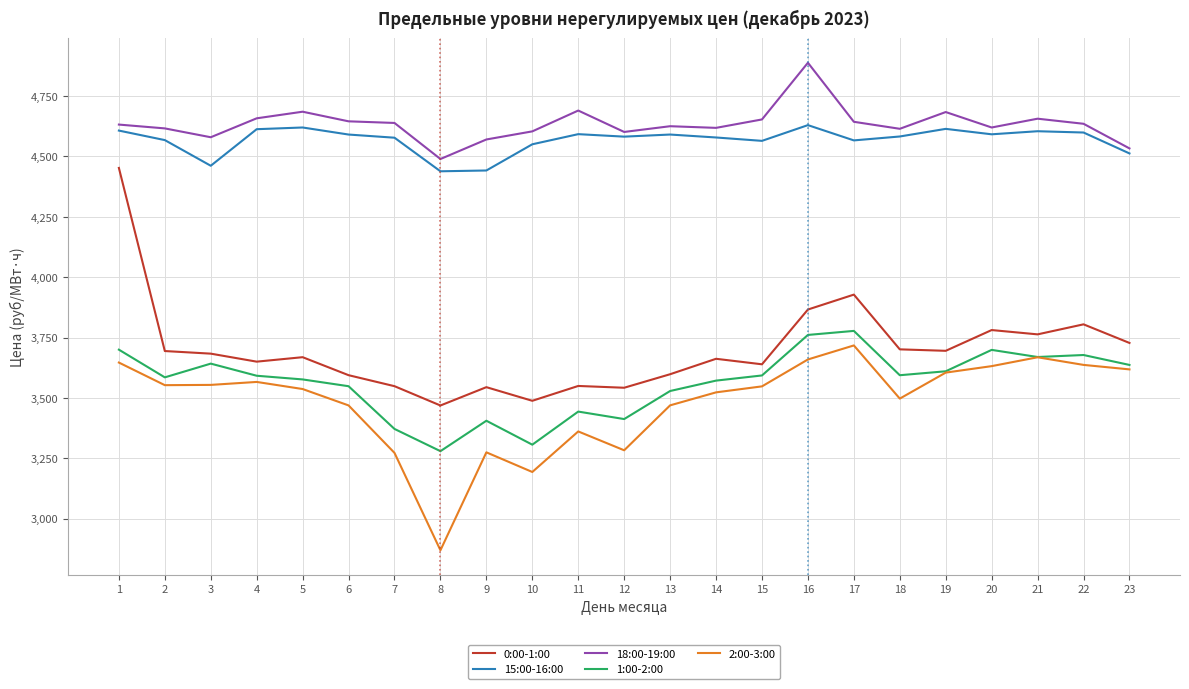

What is the total value across all series at 1?

21037.9